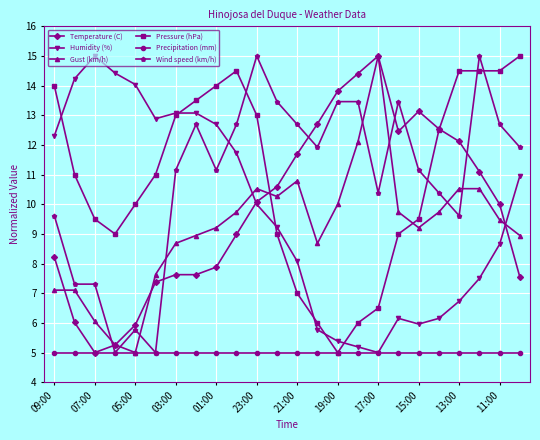

True or false: Gust (km/h) has more than 0 points higher than both neighbors.

True